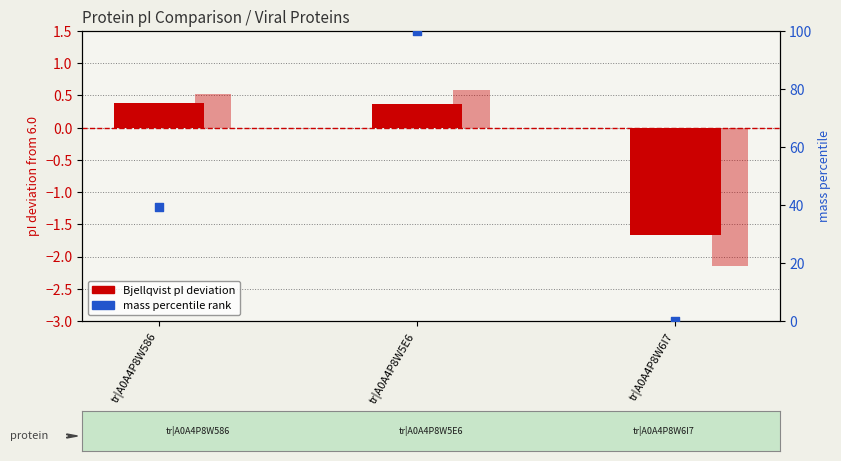

At which category is the sum across all series the highest?

tr|A0A4P8W5E6